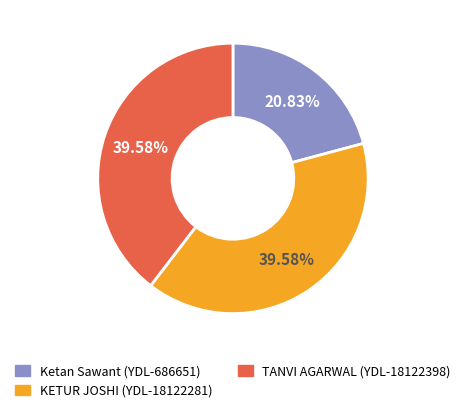

Approximately how many times larger is the value at KETUR JOSHI (YDL-18122281) compared to Ketan Sawant (YDL-686651)?

1.9